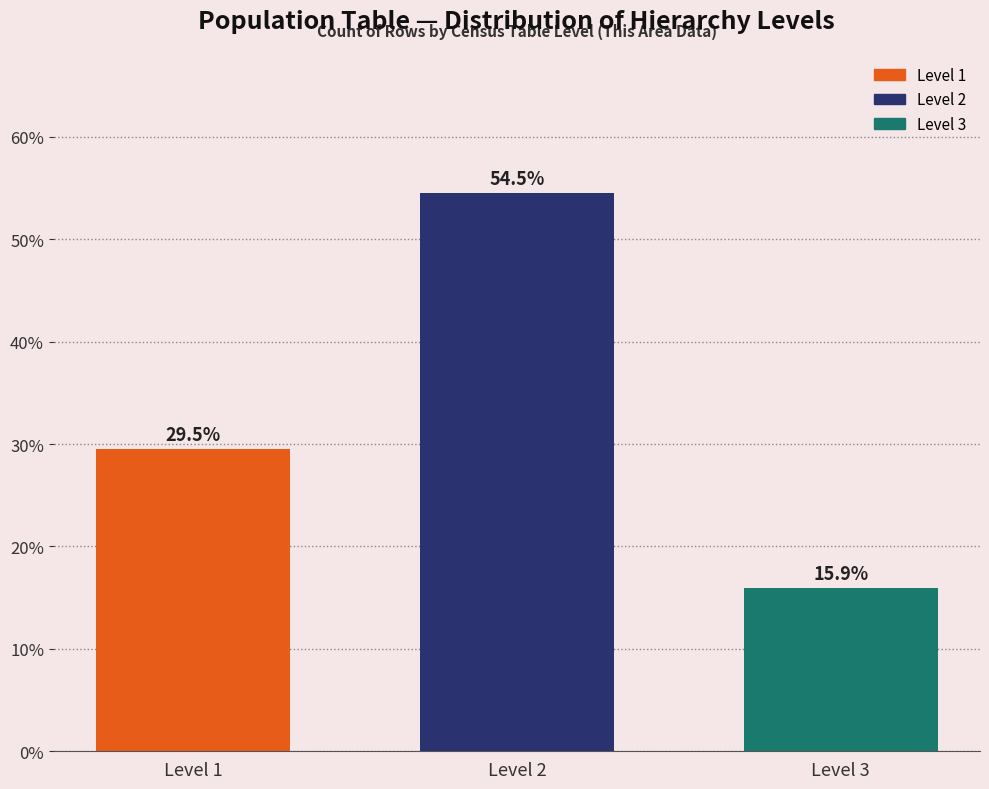

Reading left to right, what are all the values shown in this chart?

Level 1=29.5	Level 2=54.5	Level 3=15.9